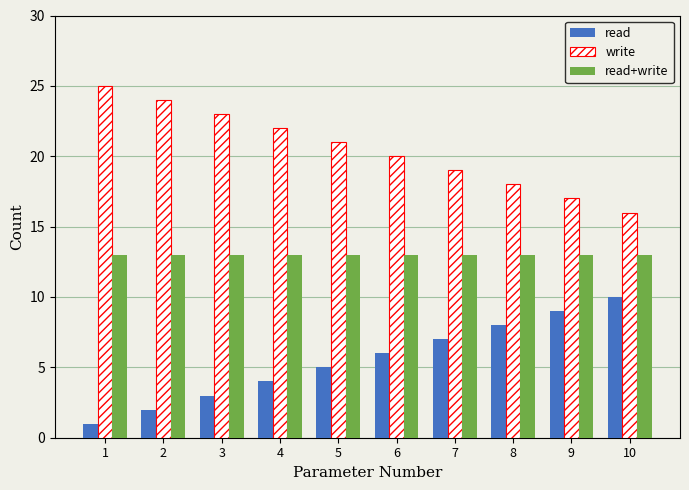

How many categories are shown in the chart?

10